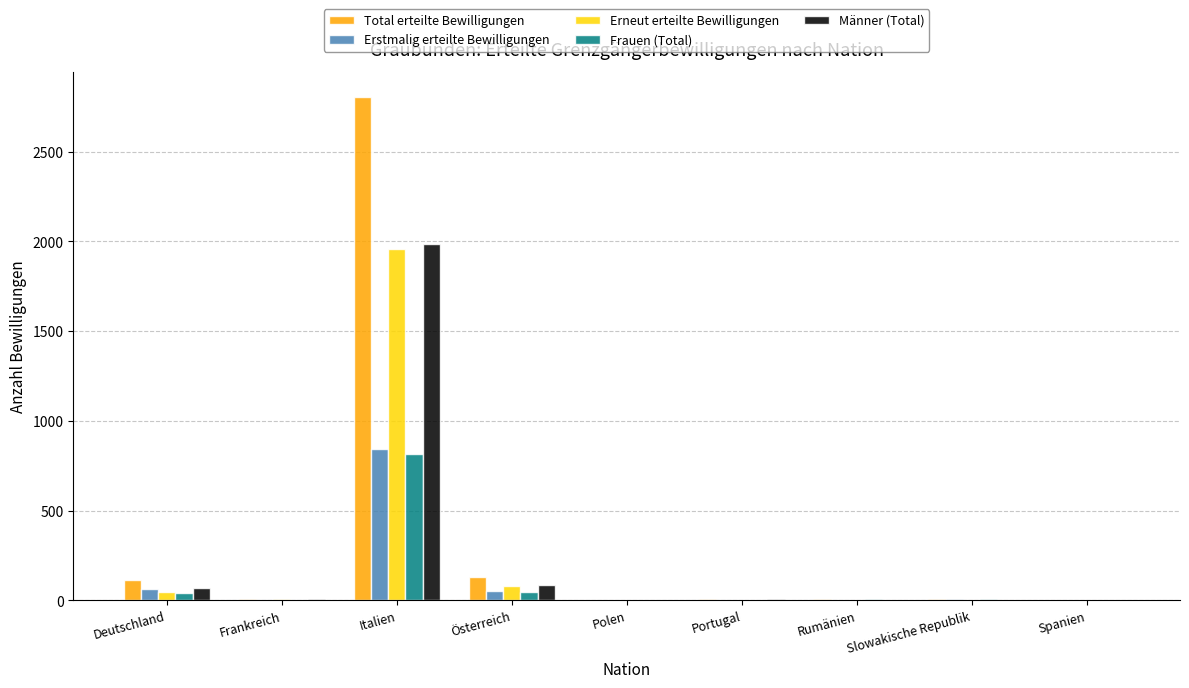

Which series has the largest total across all categories?

Total erteilte Bewilligungen